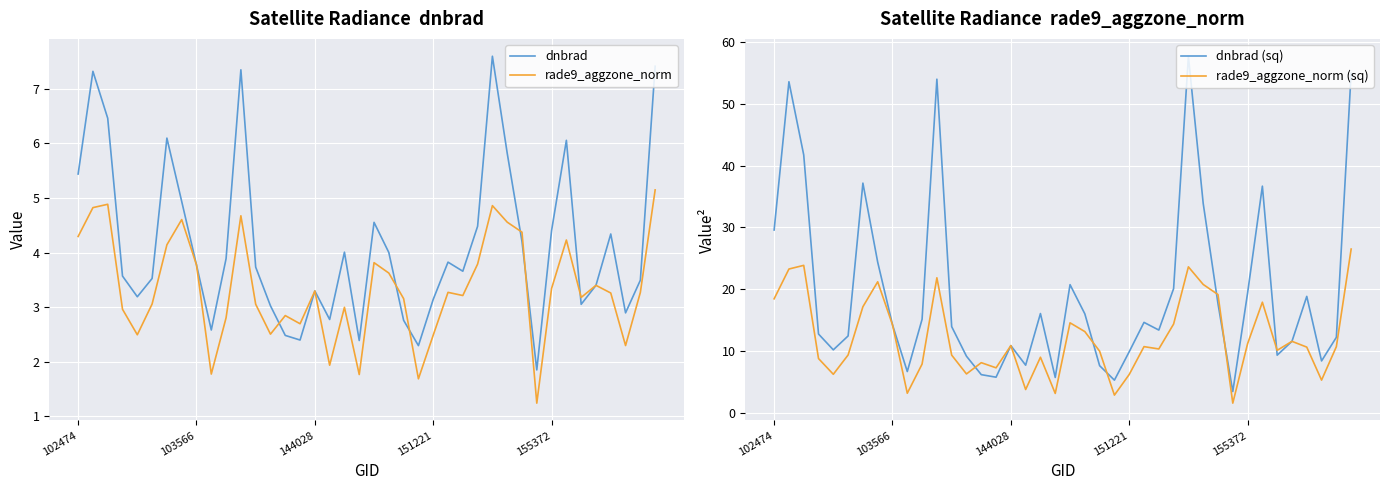

At which label is dnbrad closest to 4?

21